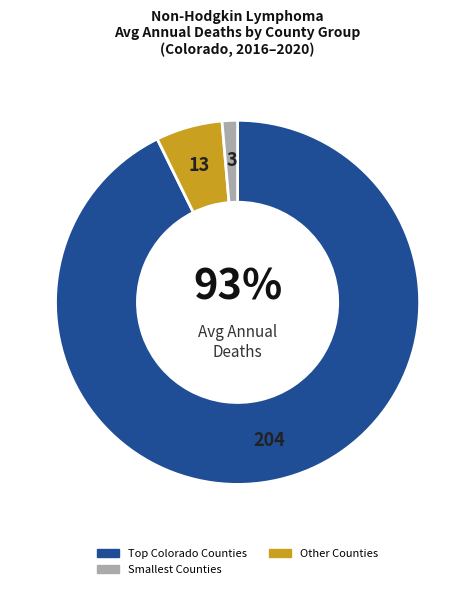

Is there any slice that represents more than half of the pie?

Yes